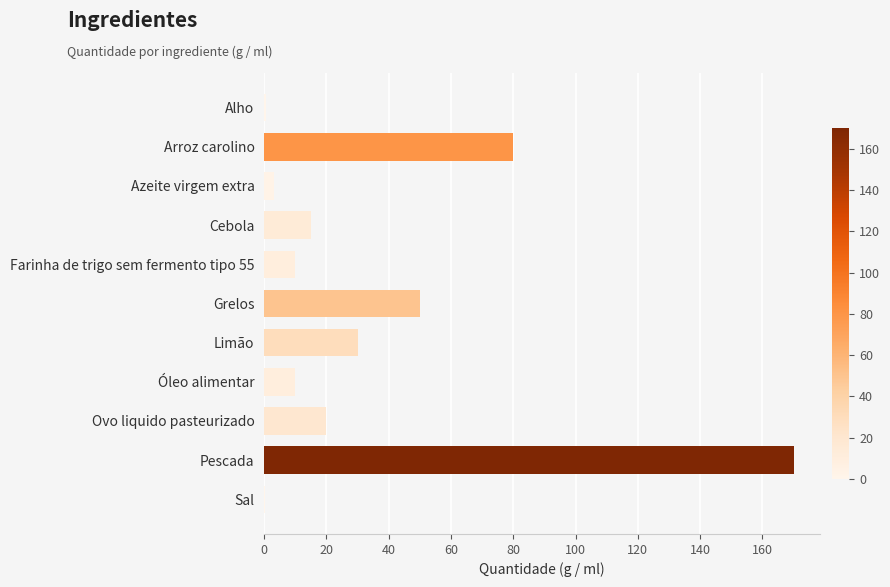

The chart shows a value of 86.4 at Grelos. True or false?

False